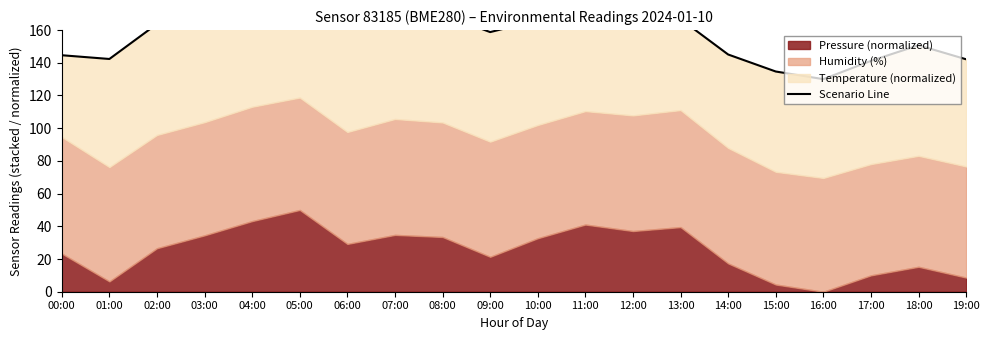

How many interior local peaks (higher than both neighbors) does the data have?

5